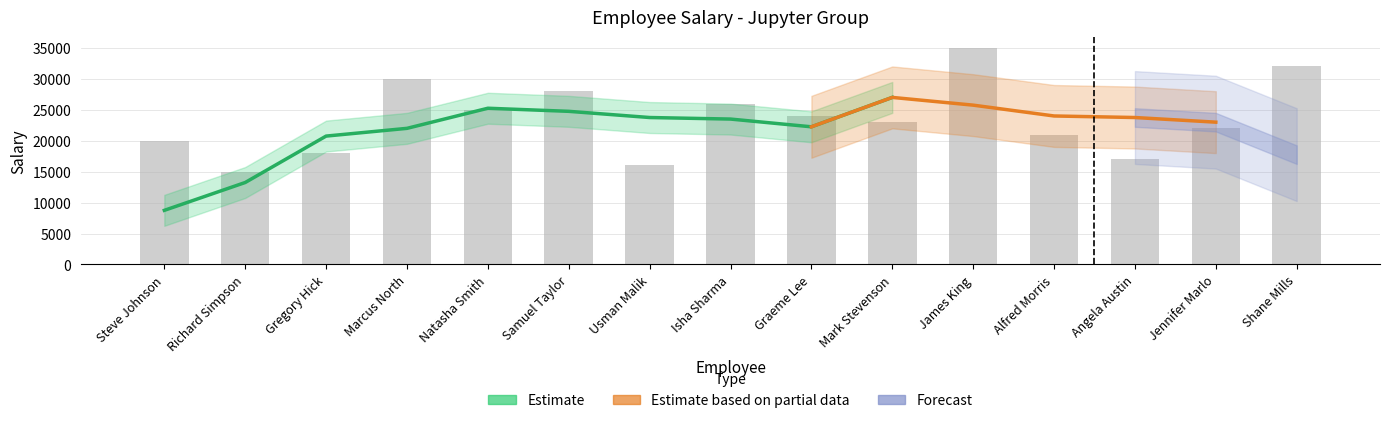

What is the label of the 2nd bar from the right?

Jennifer Marlo